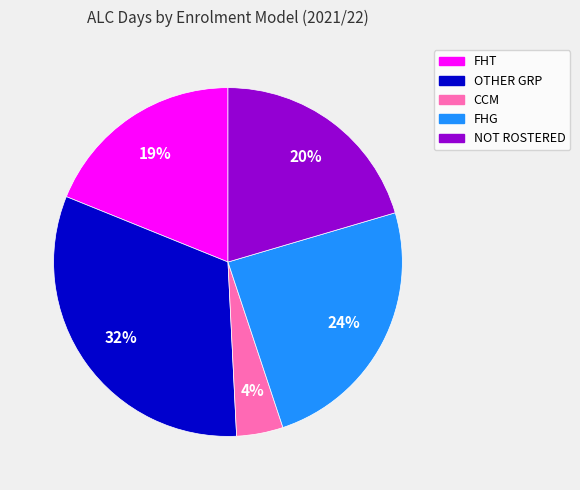

Count the number of slices in the pie.

5